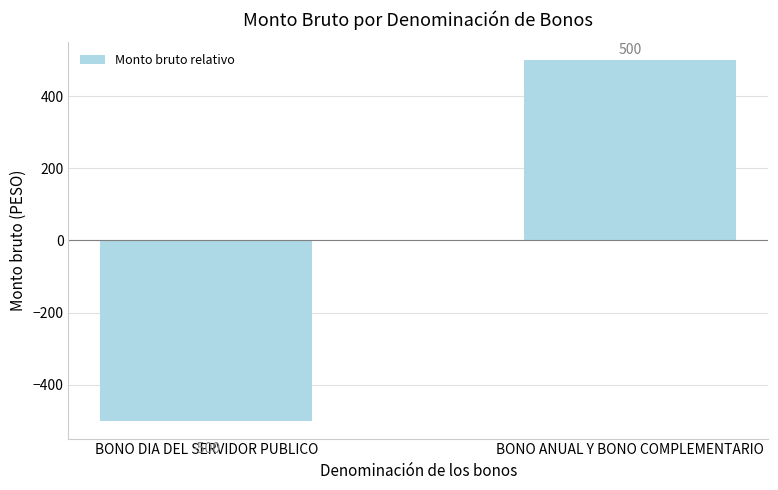

Count the values in the range -500 to 500.

2